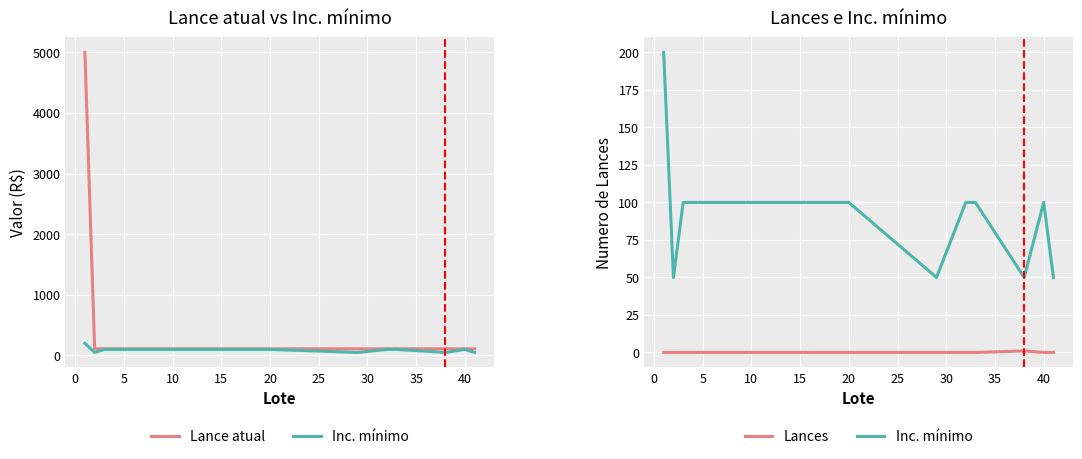

Read the Inc. minimo value at 15, to the nearest 10.

100